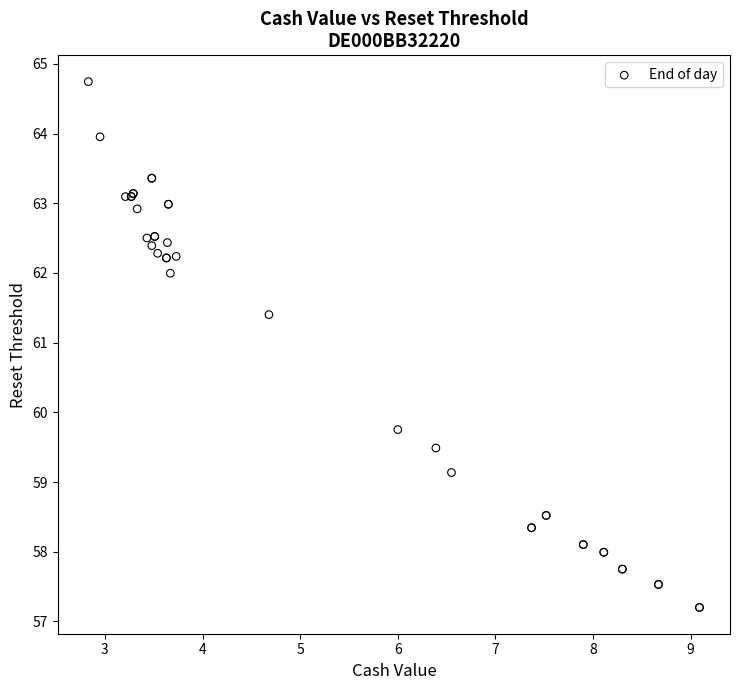

What Y value in the scatter plot is closest to 60?

59.8